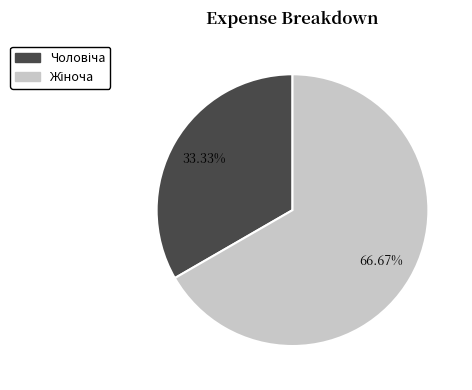

Is there any slice that represents more than half of the pie?

Yes